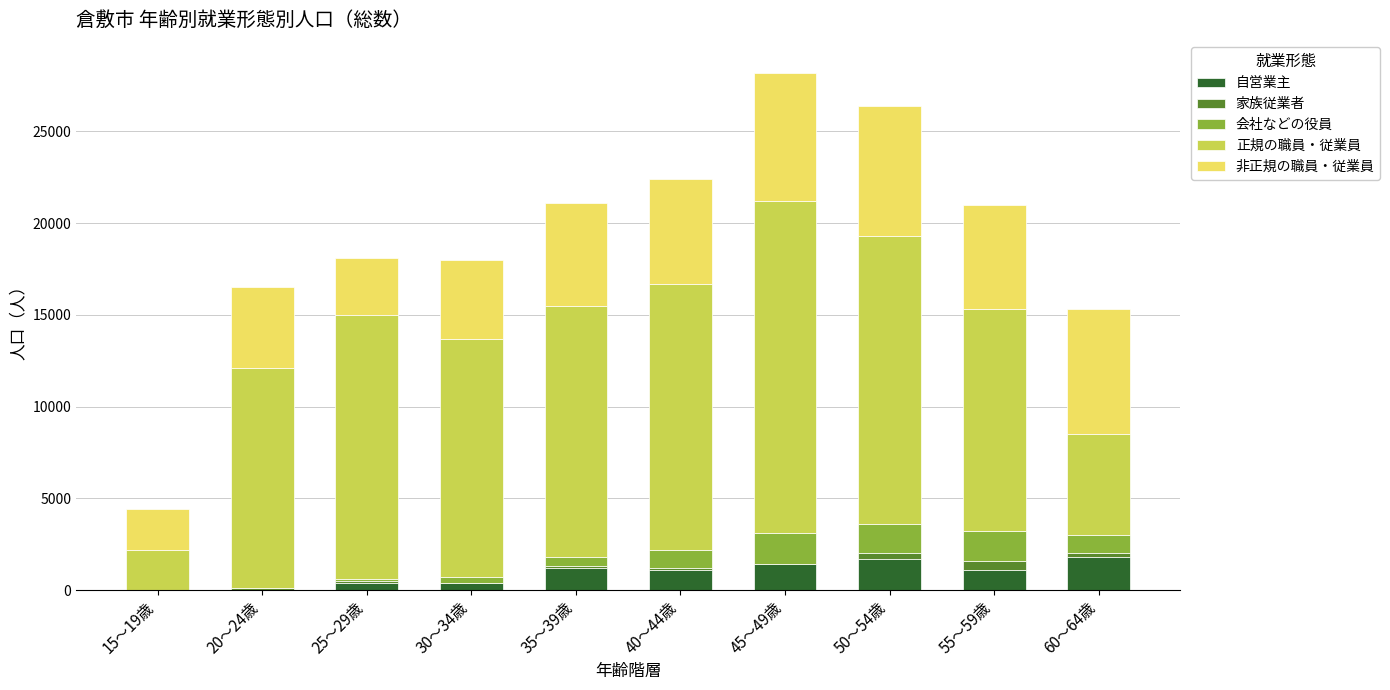

What is the sum of all 自営業主 values?

9100